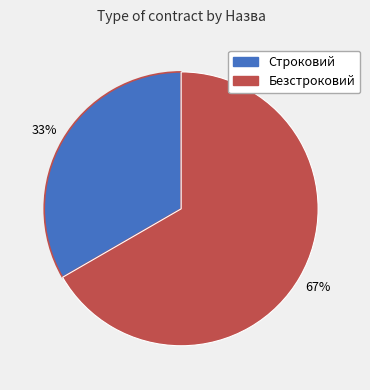

To the nearest percent, what percentage of the pie is Безстроковий?

67%